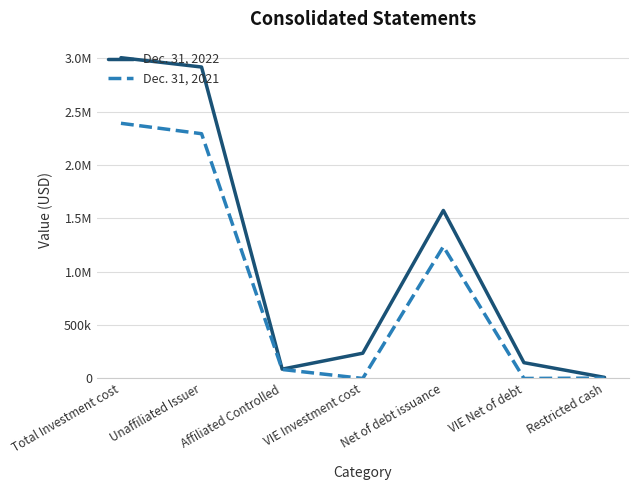

Does the chart have visible grid lines?

Yes